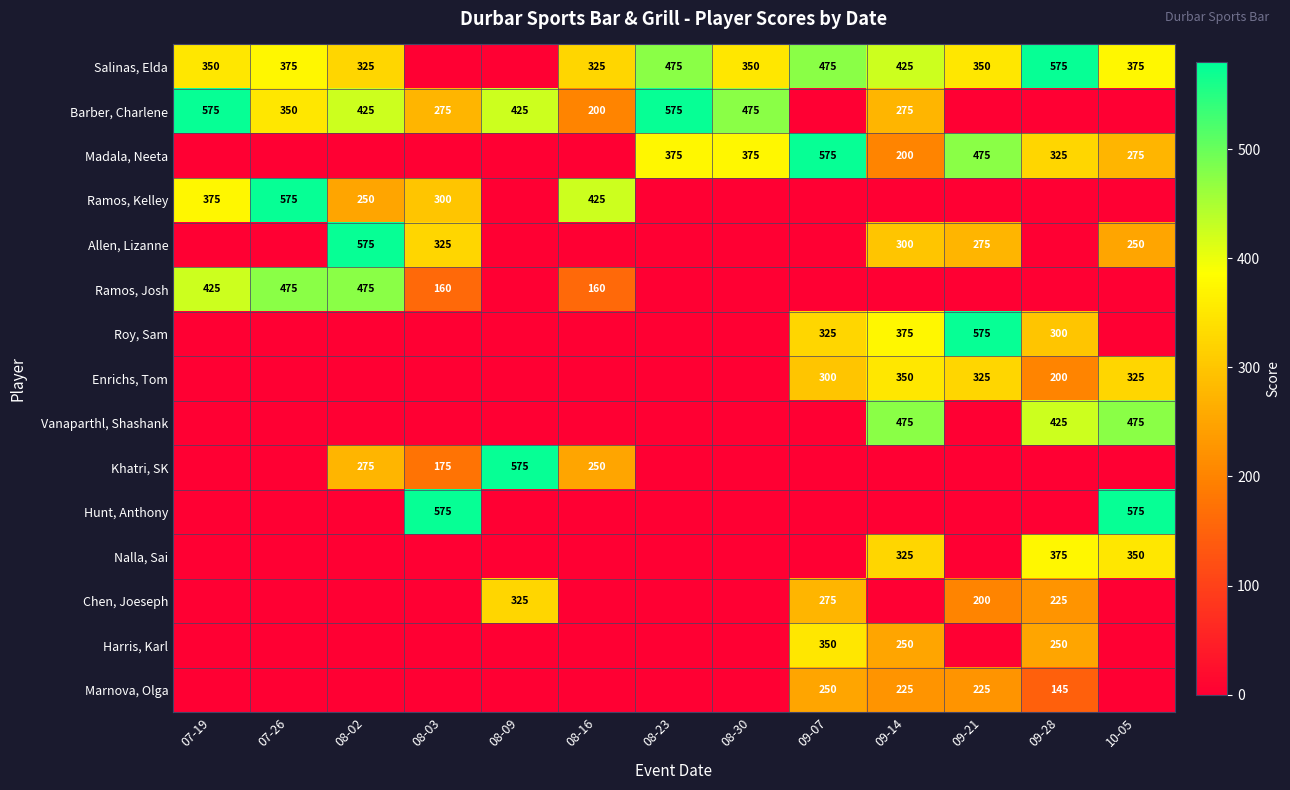

What is the sum of all Marnova, Olga values?

845